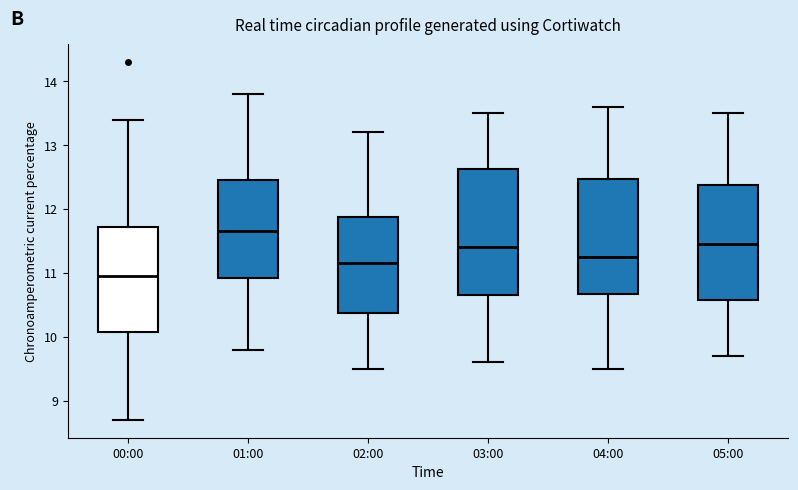

Comparing the boxes themselves (not the whiskers), which one is the tallest?

03:00